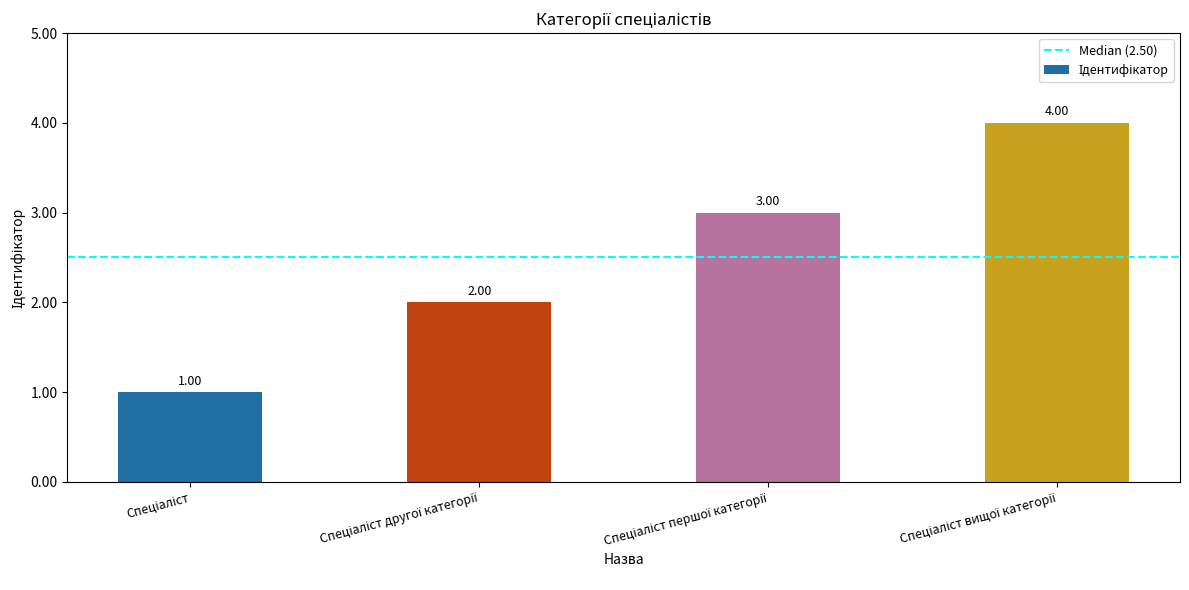

How many values are between 2 and 4?

3